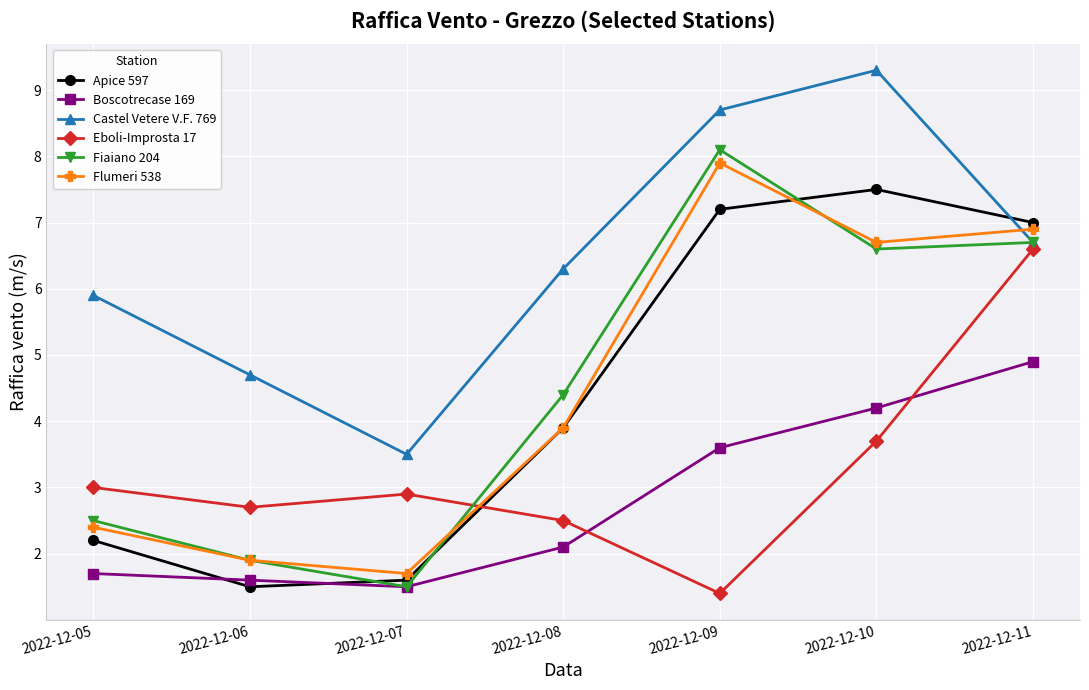

Where is Eboli-Improsta 17 nearest to the value 4?

2022-12-10